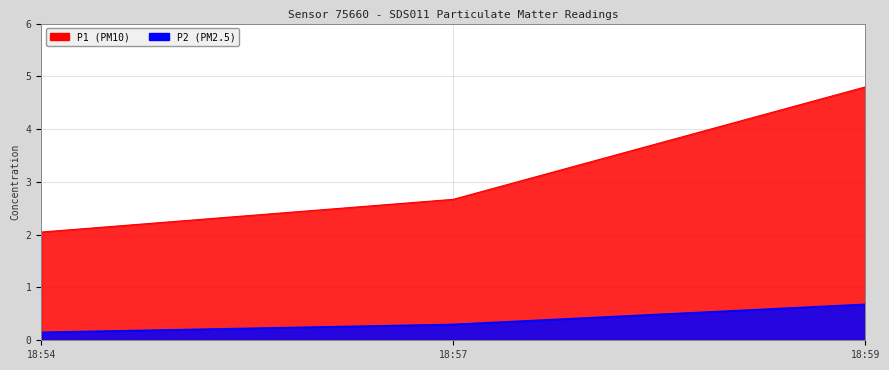

How many lines are shown in the chart?

2